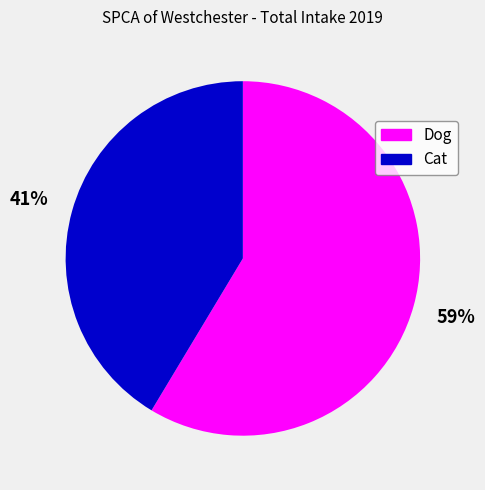

True or false: Dog accounts for 72% of the total.

False